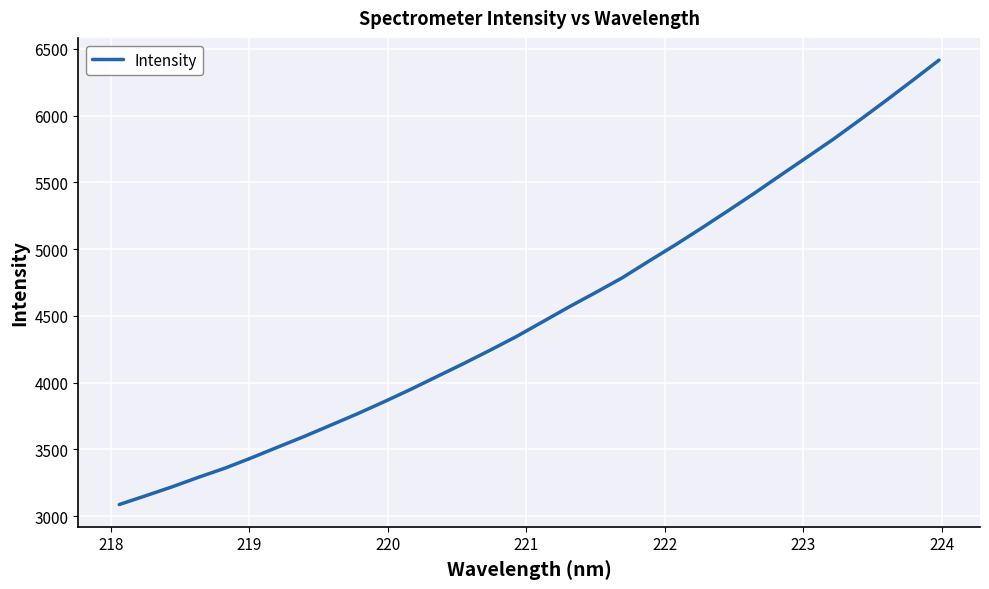

Reading right to left, what are all the values shown in this chart?

6416.5	6264.4	6114.5	5967.8	5824.2	5688.7	5554.0	5417.7	5286.0	5156.3	5029.7	4908.4	4784.2	4674.8	4567.6	4456.1	4344.7	4241.8	4142.0	4045.3	3948.8	3856.4	3767.2	3682.4	3598.2	3518.0	3437.3	3360.1	3291.7	3219.9	3153.0	3087.1